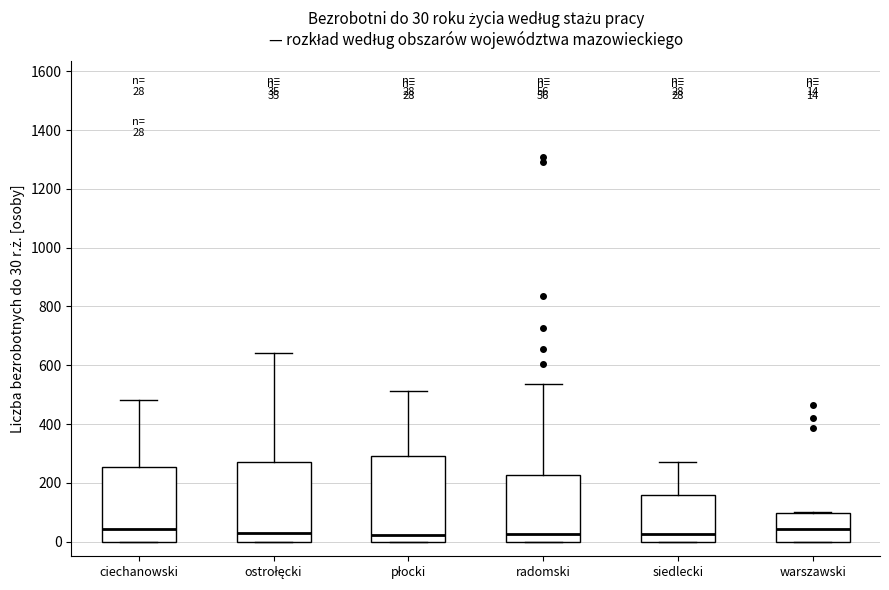

Comparing the boxes themselves (not the whiskers), which one is the tallest?

płocki